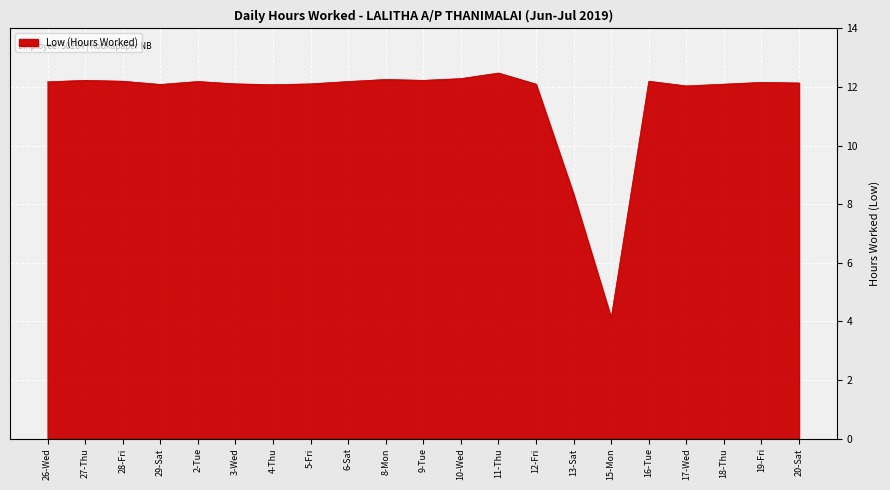

The chart shows a value of 12.2 at 26-Wed. True or false?

True